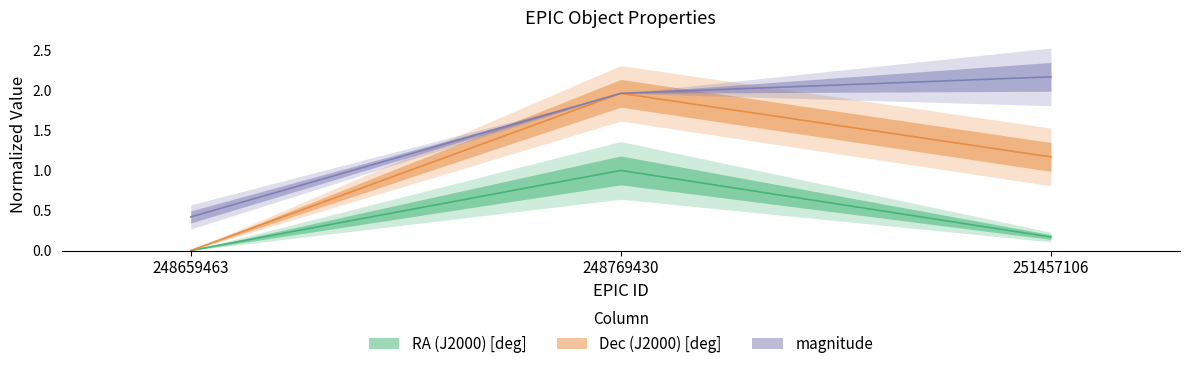

Which category has the highest value in the RA (J2000) [deg] series?

248769430